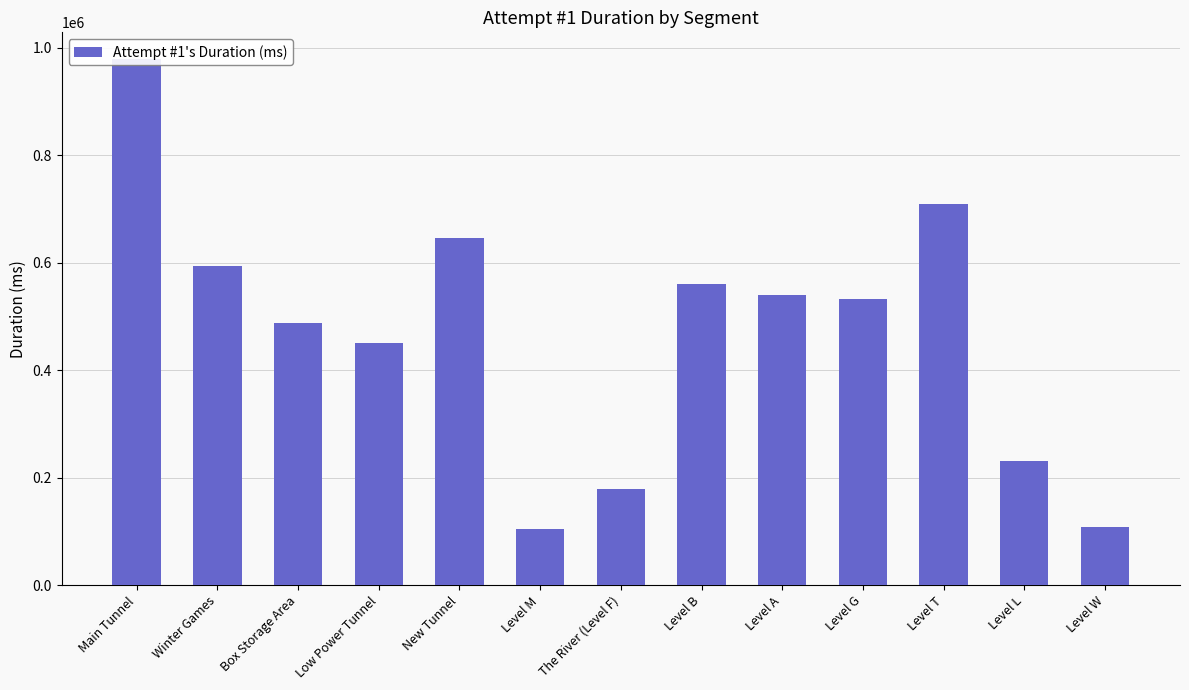

Approximately how many times larger is the value at Low Power Tunnel compared to Level W?

4.2